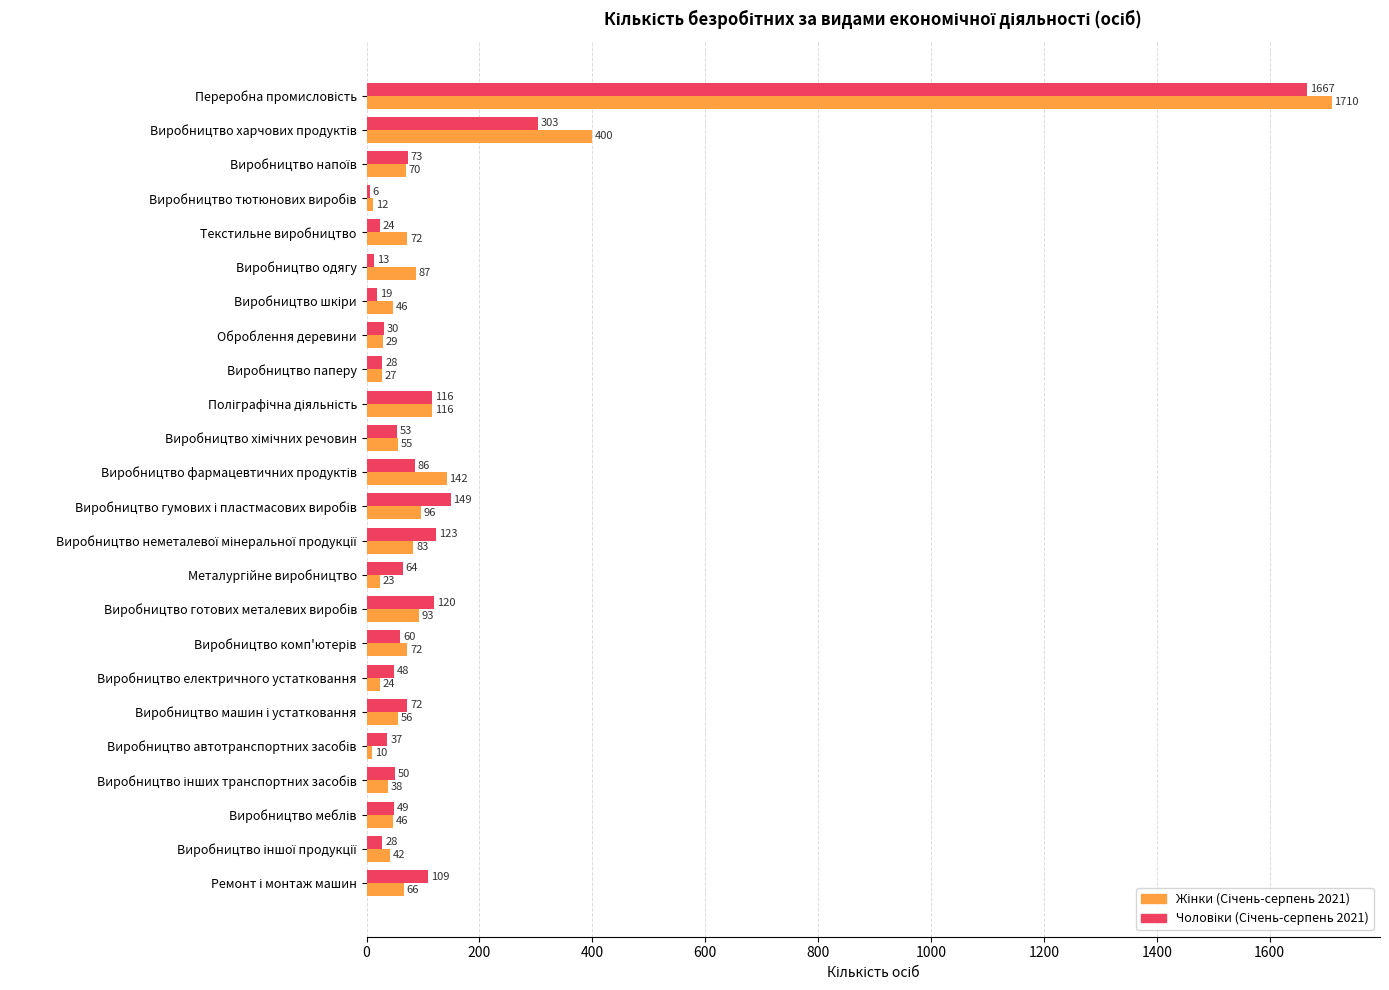

How many data points does each series have?

24